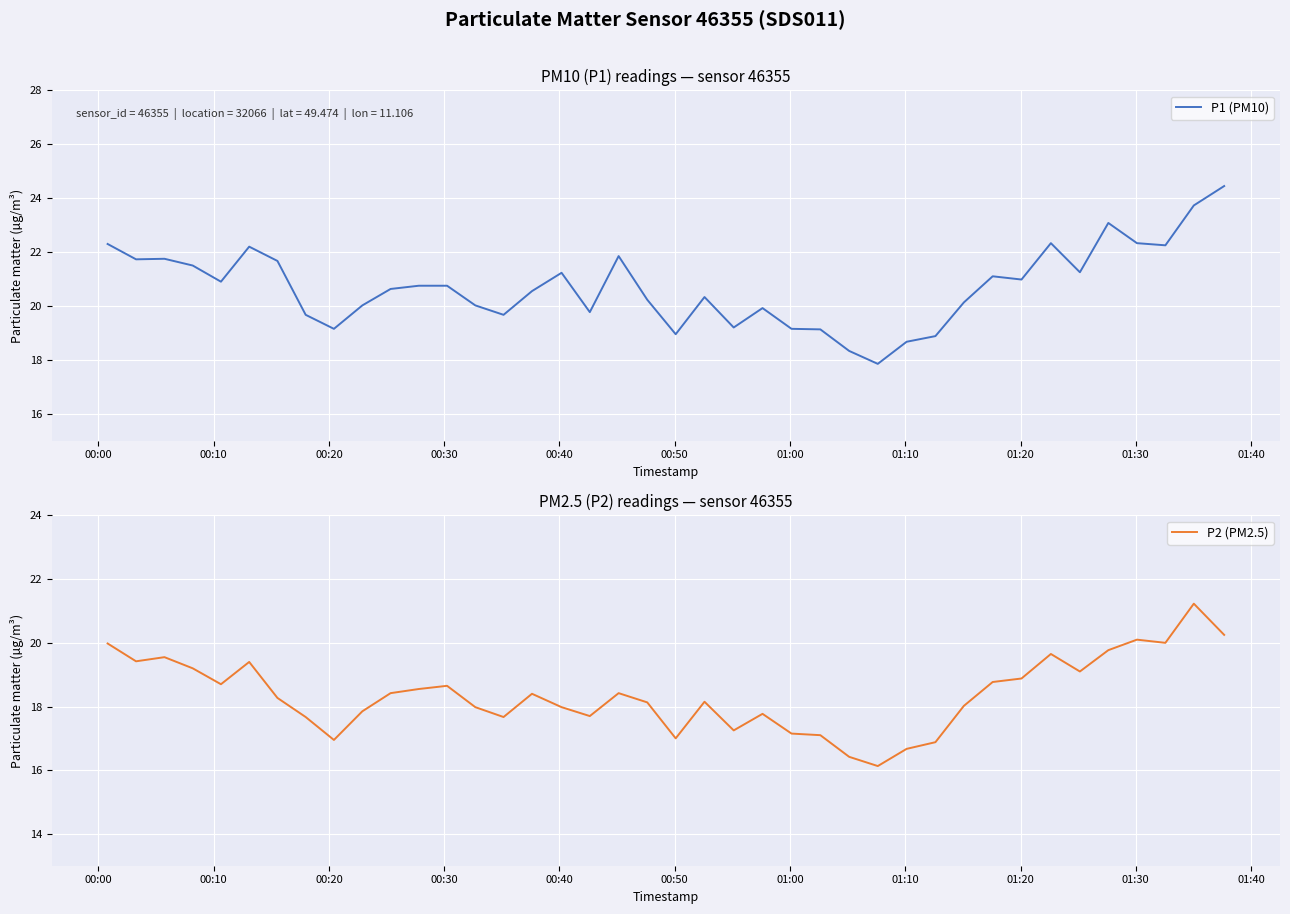

What is the maximum value for P2 (PM2.5)?

21.2